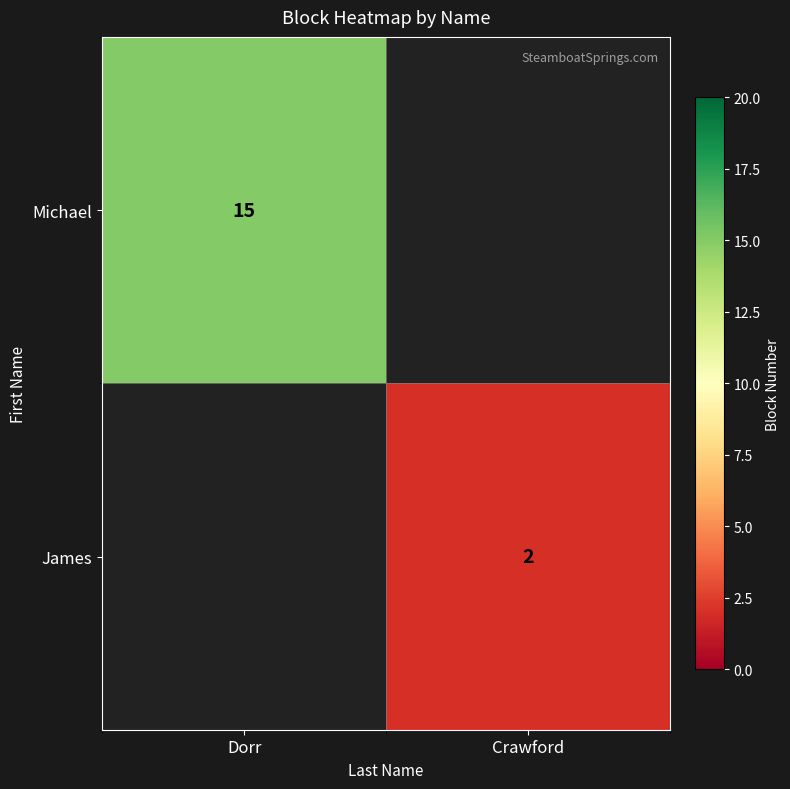

The value of Michael at Dorr is 10. True or false?

False